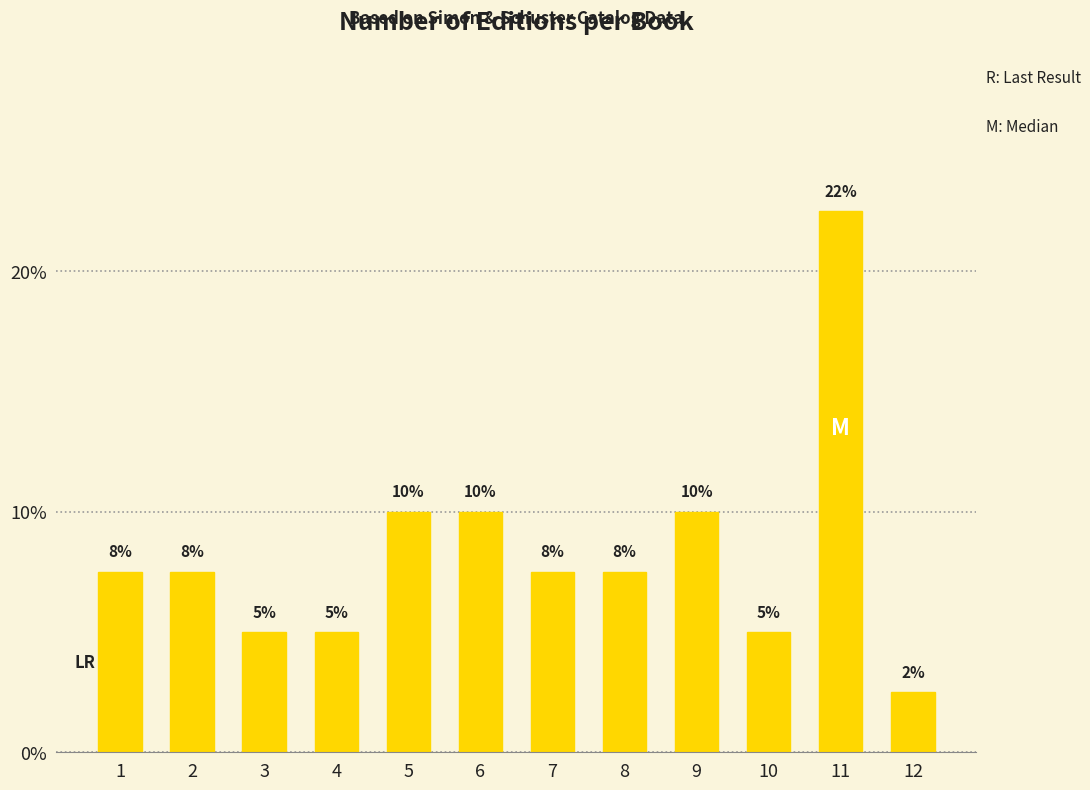

What is the sum of all values?

100.0